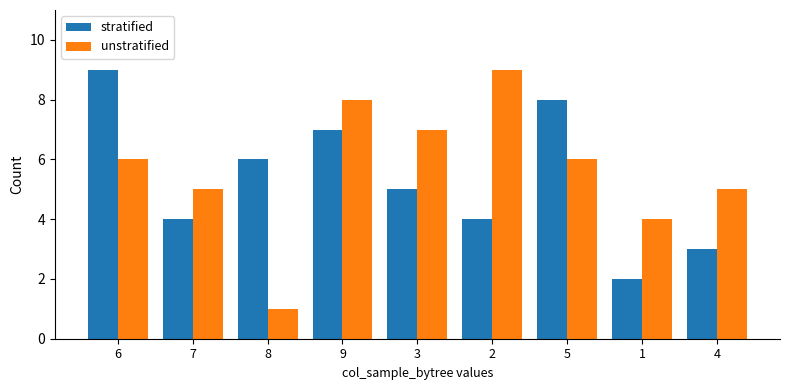

True or false: stratified has a value of 5 at 3.

True